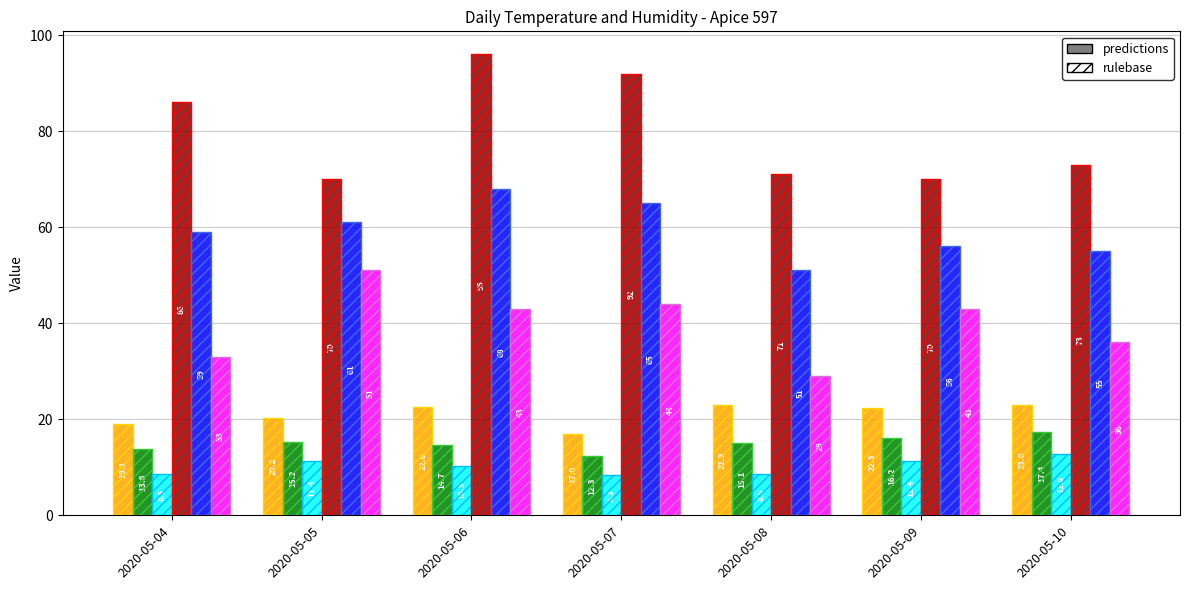

Where does the Temp MIN series first go above 10?

2020-05-05